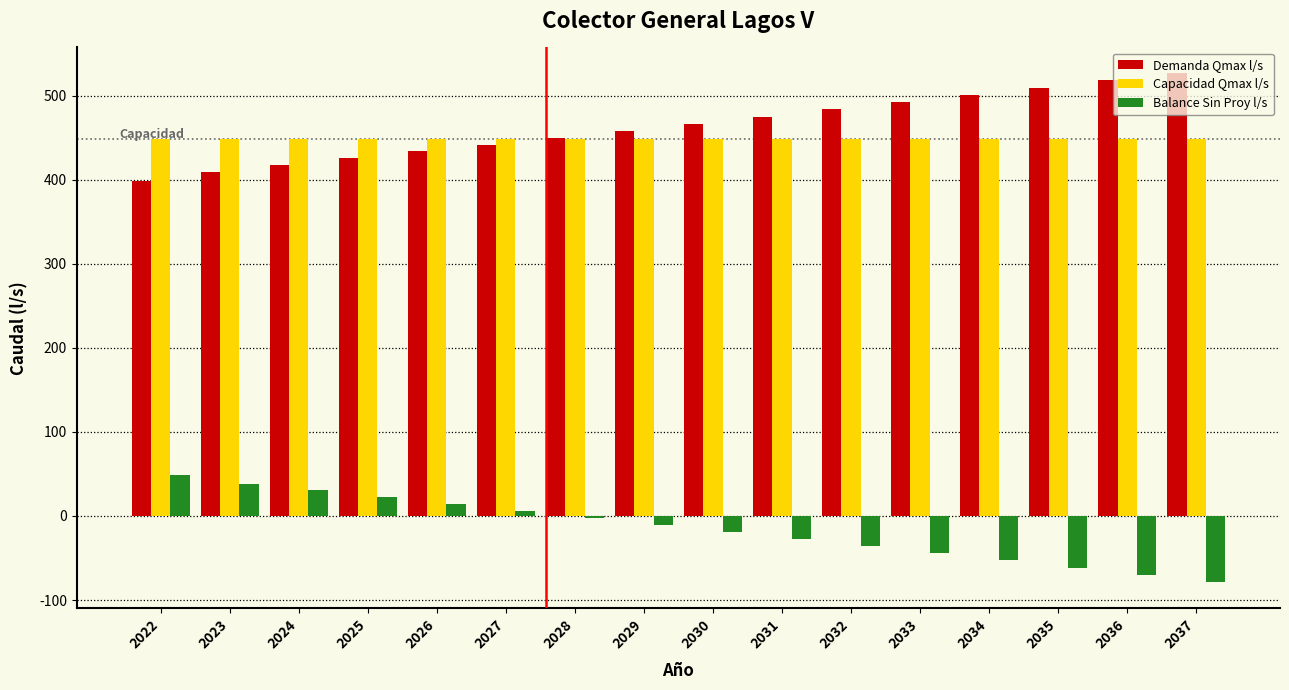

What is the minimum value for Capacidad Qmax l/s?

447.9